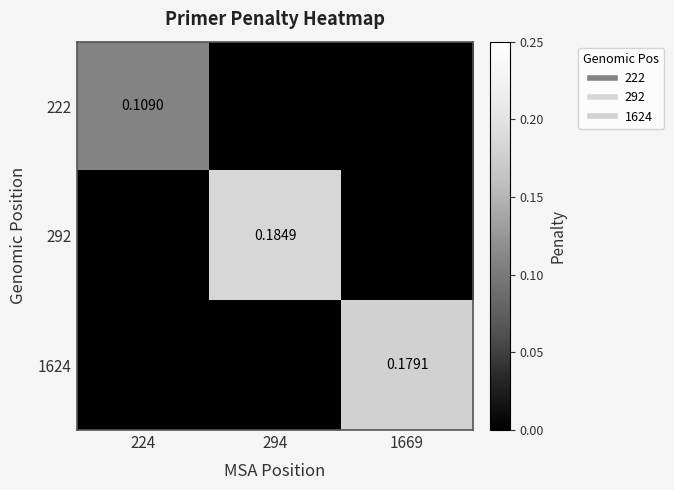

Which series has the largest total across all categories?

292